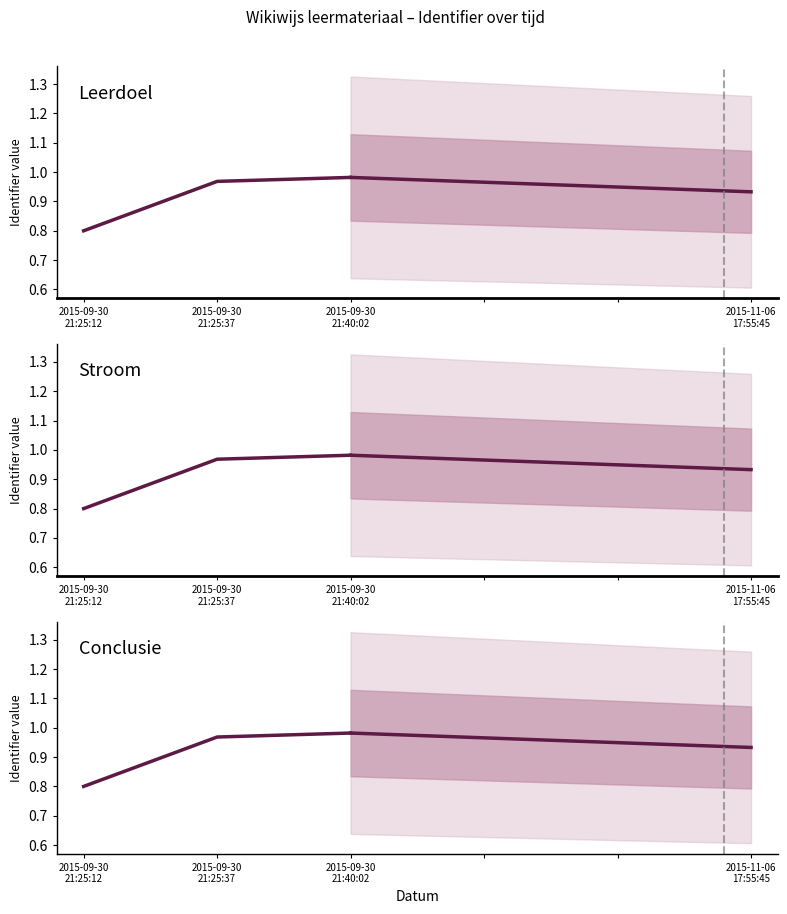

Which category has the highest value in the Conclusie series?

2015-09-30
21:40:02